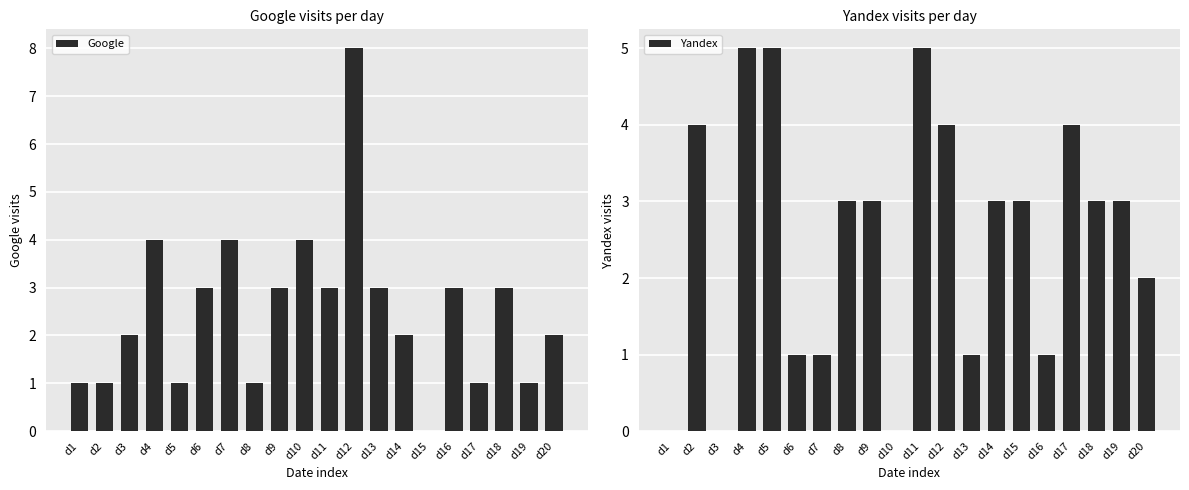

The value of Google at d1 is 0. True or false?

False